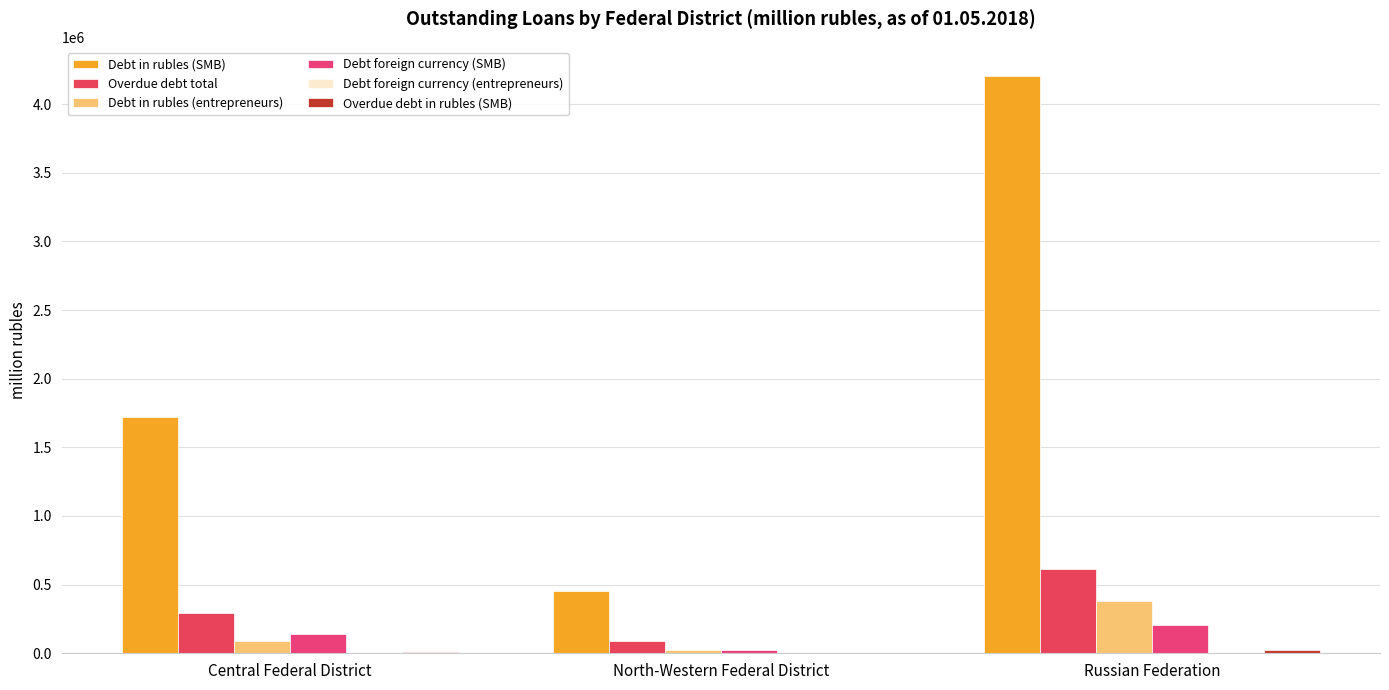

What position from the right is Russian Federation?

1